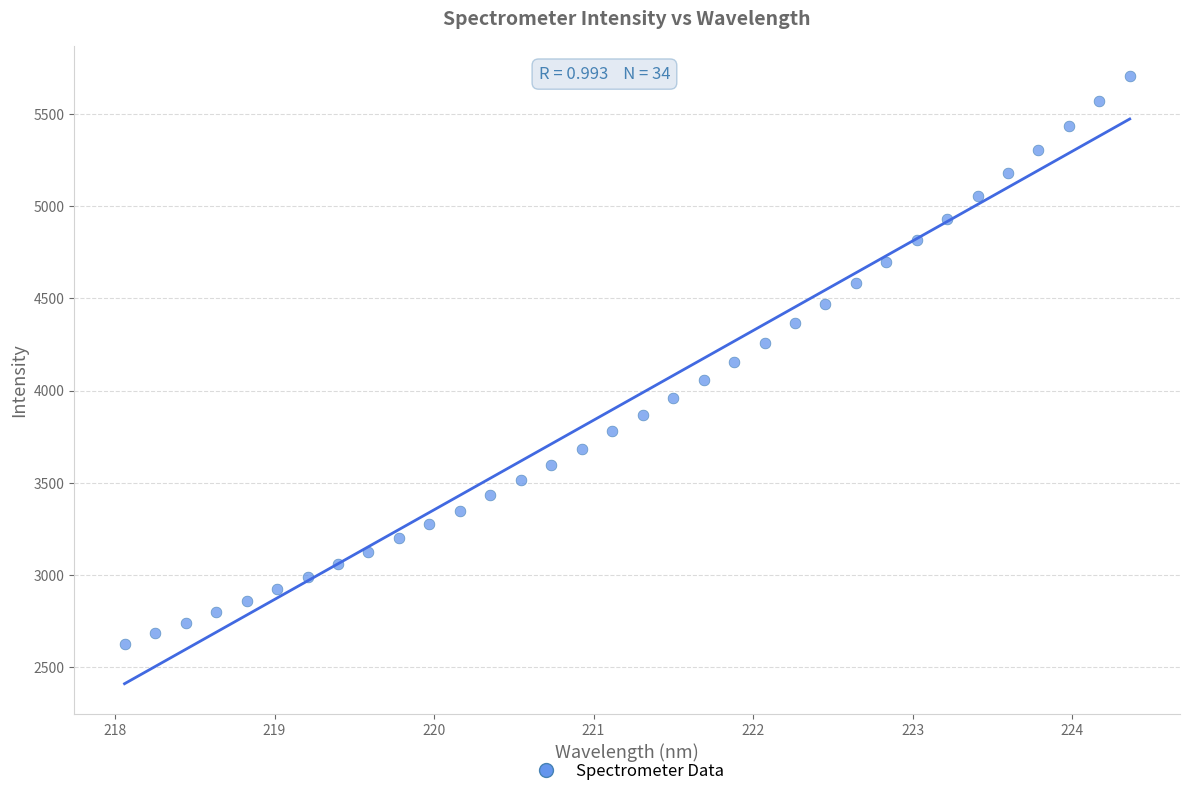

What is the range of X values (max minus min)?

6.3